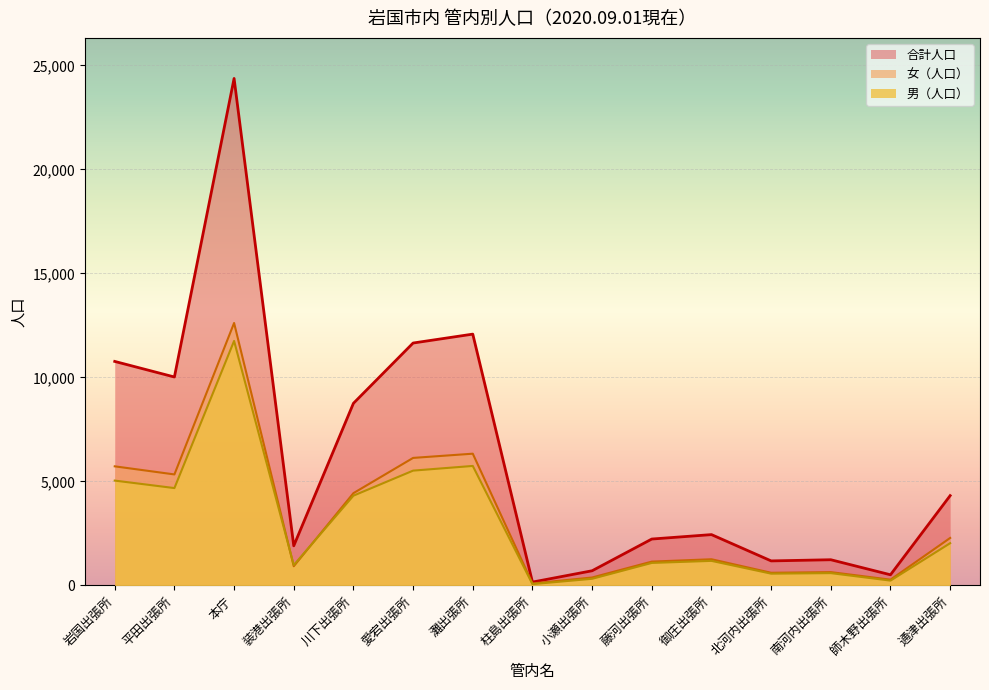

Which series changed the most between 岩国出張所 and 御庄出張所?

合計人口